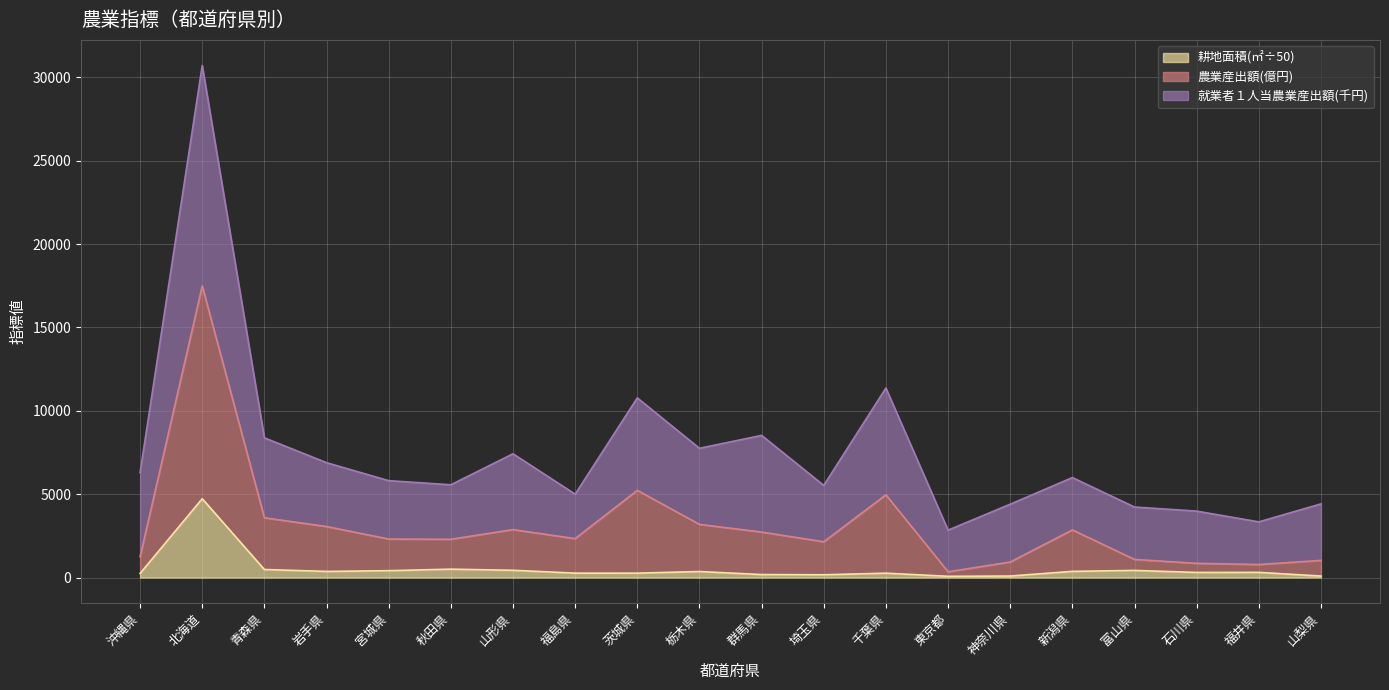

Which category has the lowest value across all series?

東京都